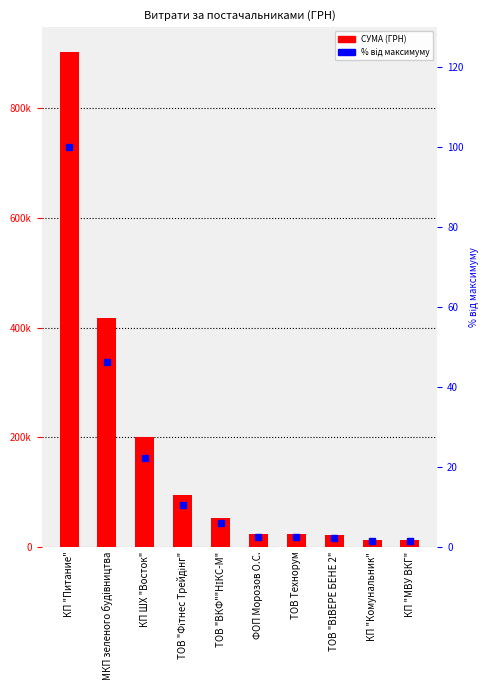

The value of СУМА (ГРН) at ТОВ Технорум is 12822.1. True or false?

False